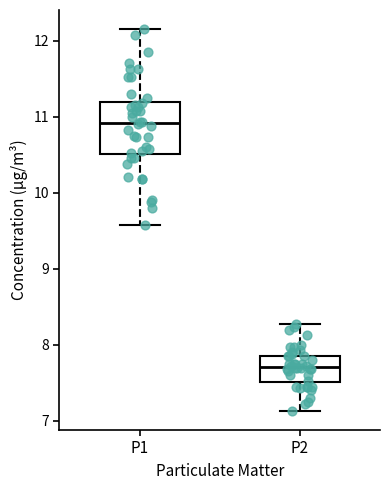

Which box is the tallest, from its lower edge to its upper edge?

P1